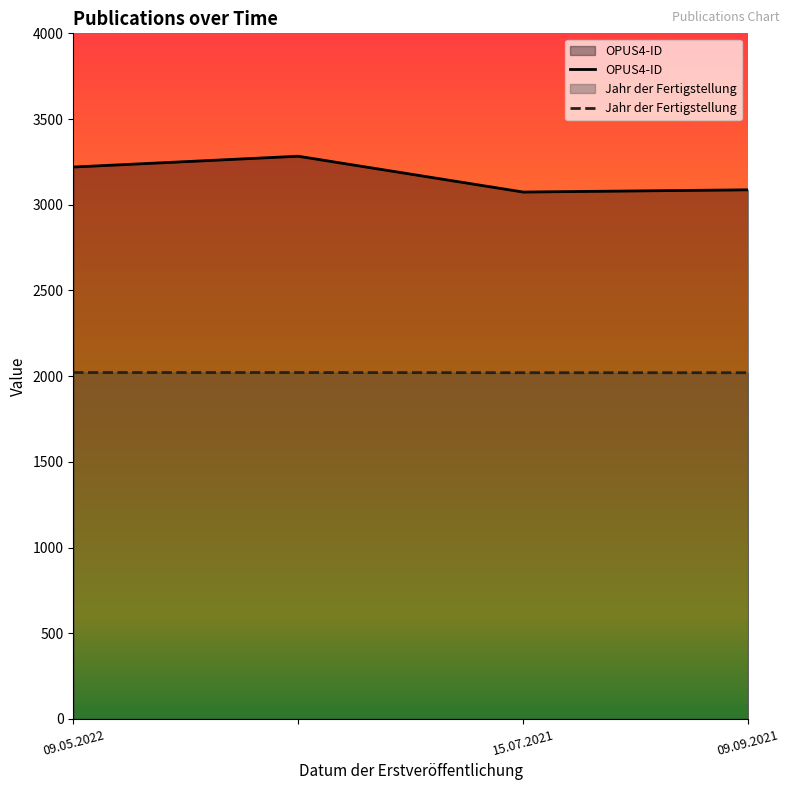

What is the approximate value of OPUS4-ID at 09.05.2022?

3220